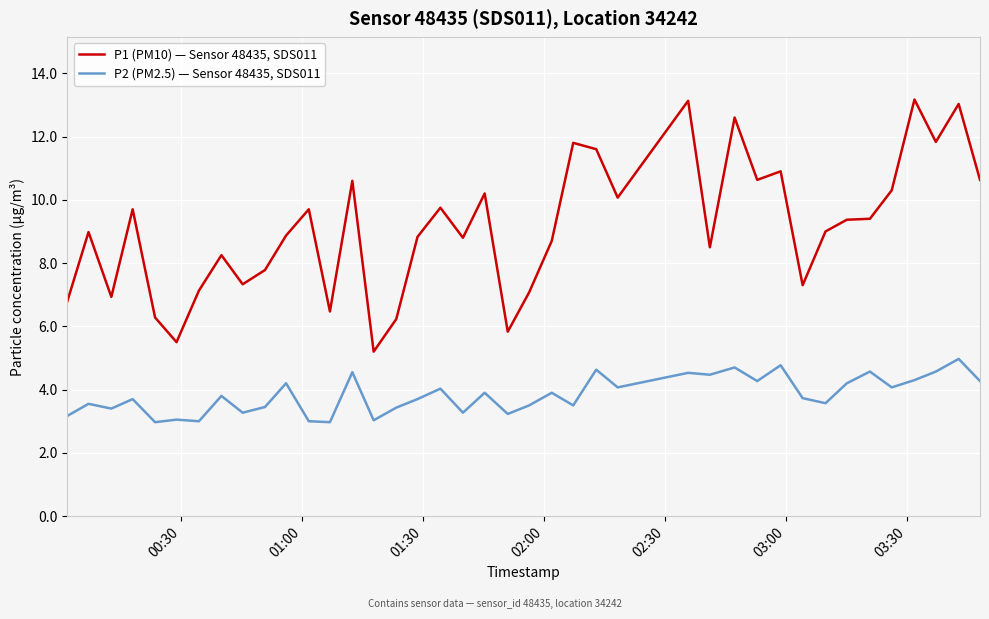

List the series in order of their overall mean, lowest first.

P2 (PM2.5) — Sensor 48435, SDS011, P1 (PM10) — Sensor 48435, SDS011